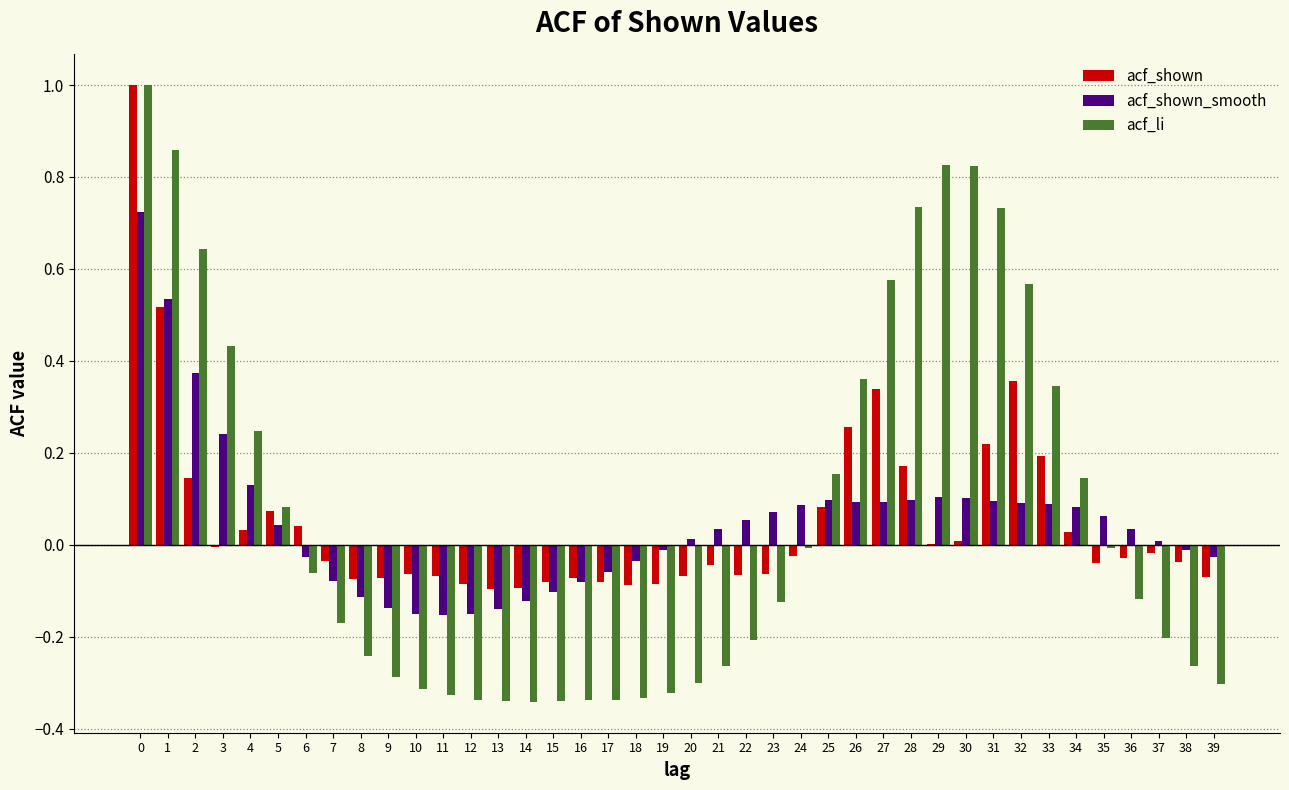

Is the value of acf_shown_smooth at 37 greater than the value of acf_shown at 9?

Yes